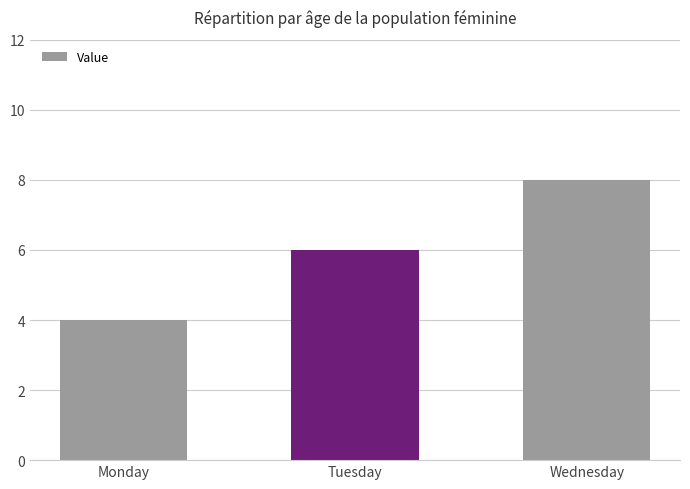

What is the value of the 1st bar from the left?

4